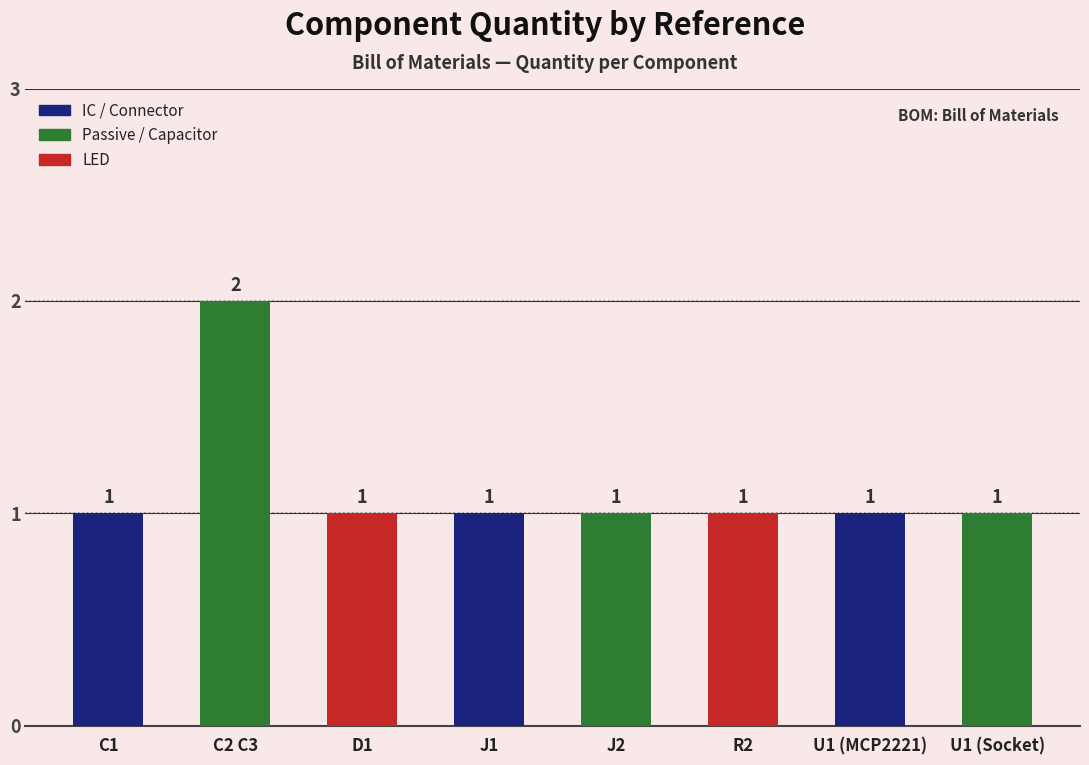

What position from the right is J2?

4